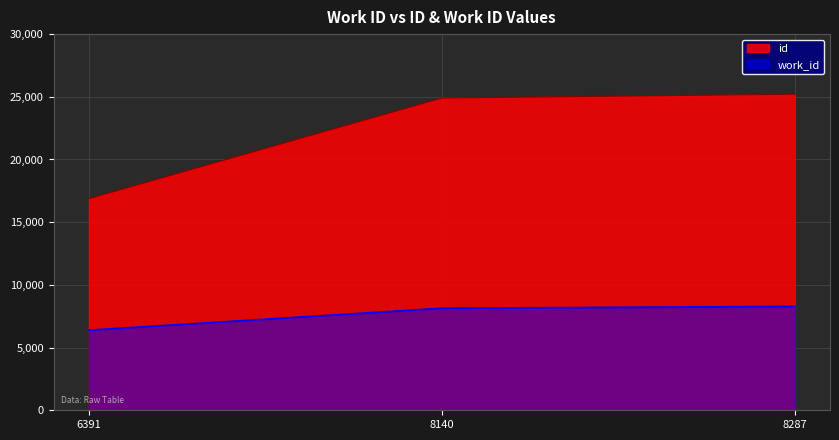

The id series shows 16875 at 6391. True or false?

True